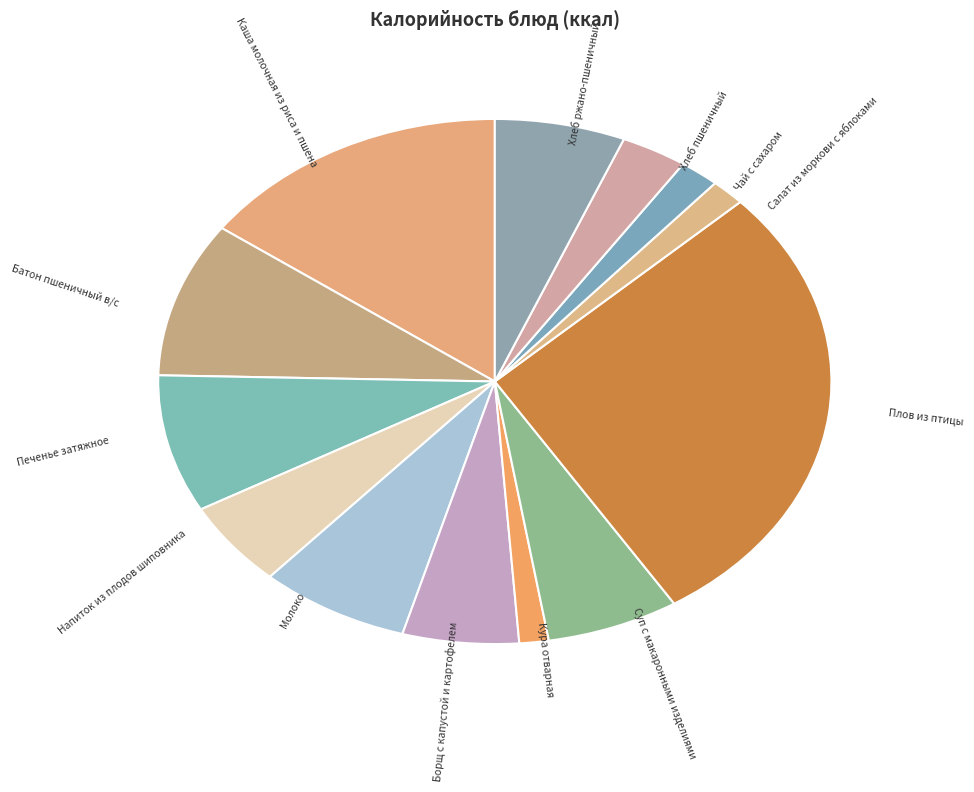

Count the number of slices in the pie.

13